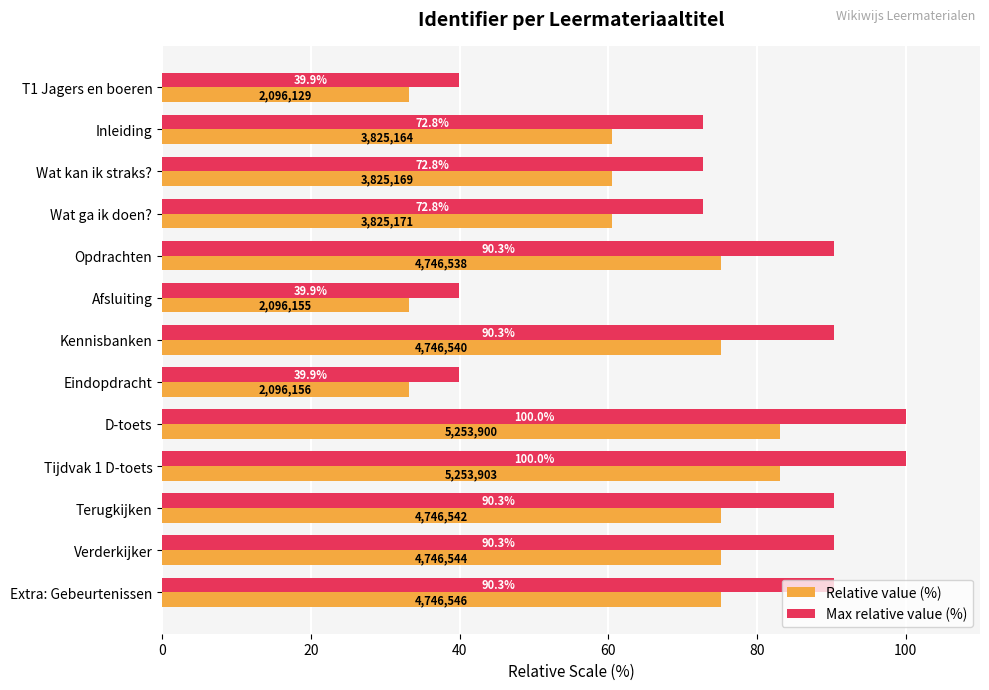

The value of Max relative value (%) at Eindopdracht is 15.5. True or false?

False